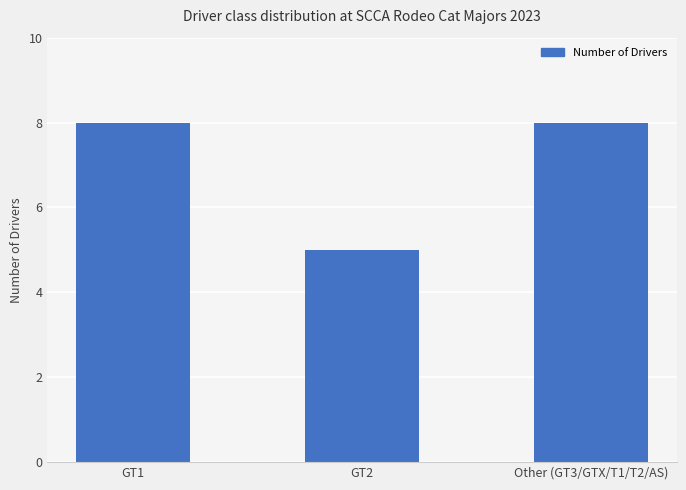

The chart shows a value of 8 at Other (GT3/GTX/T1/T2/AS). True or false?

True